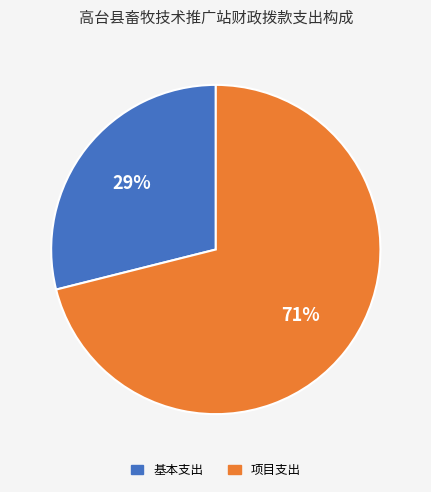

Rank the categories by value from highest to lowest.

项目支出, 基本支出